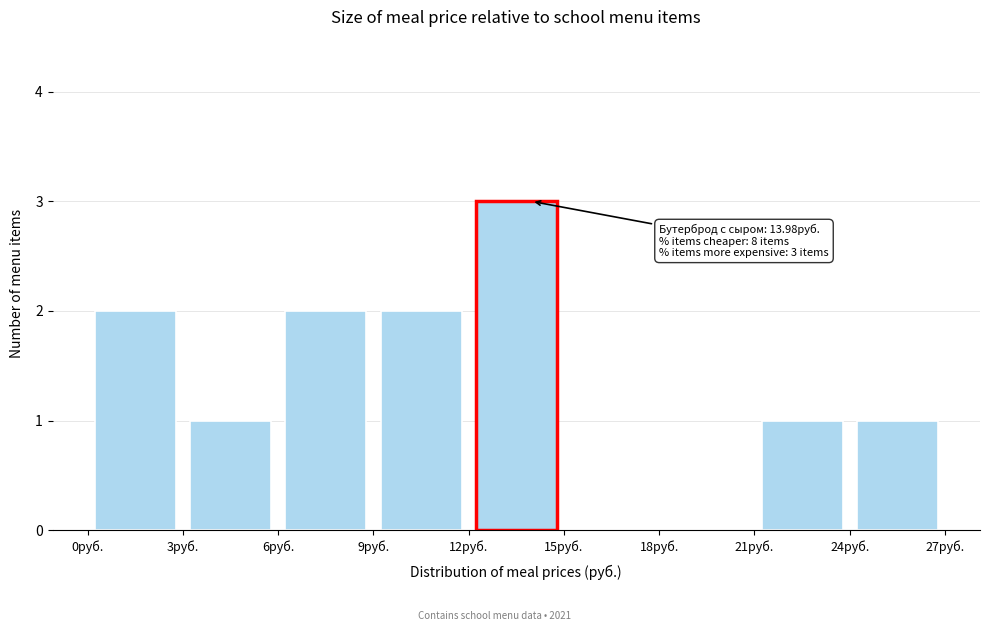

Which range on the x-axis has the tallest bar?

12 to 15